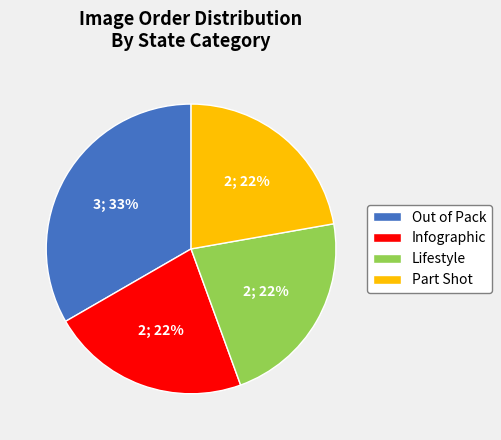

Is the sum of Part Shot and Lifestyle greater than half?

No